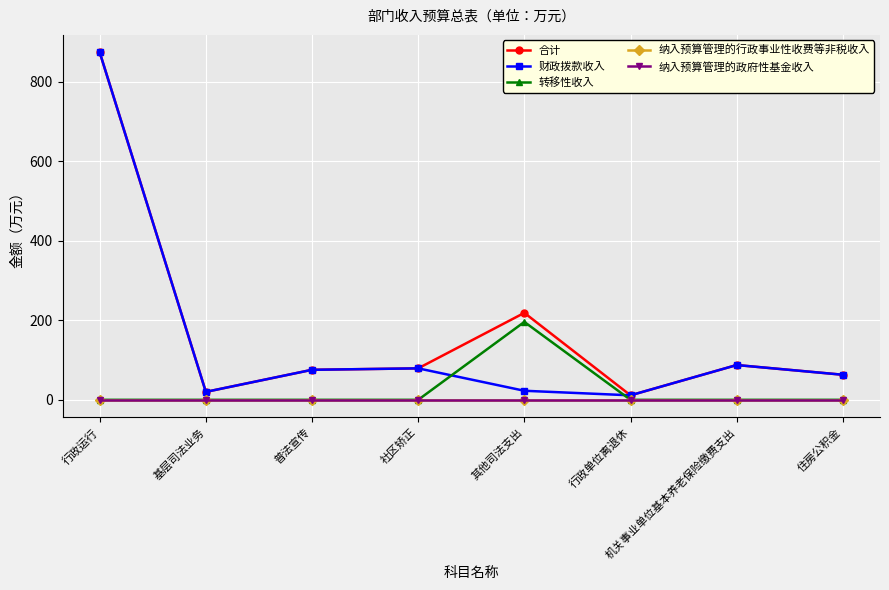

Does the chart have visible grid lines?

Yes